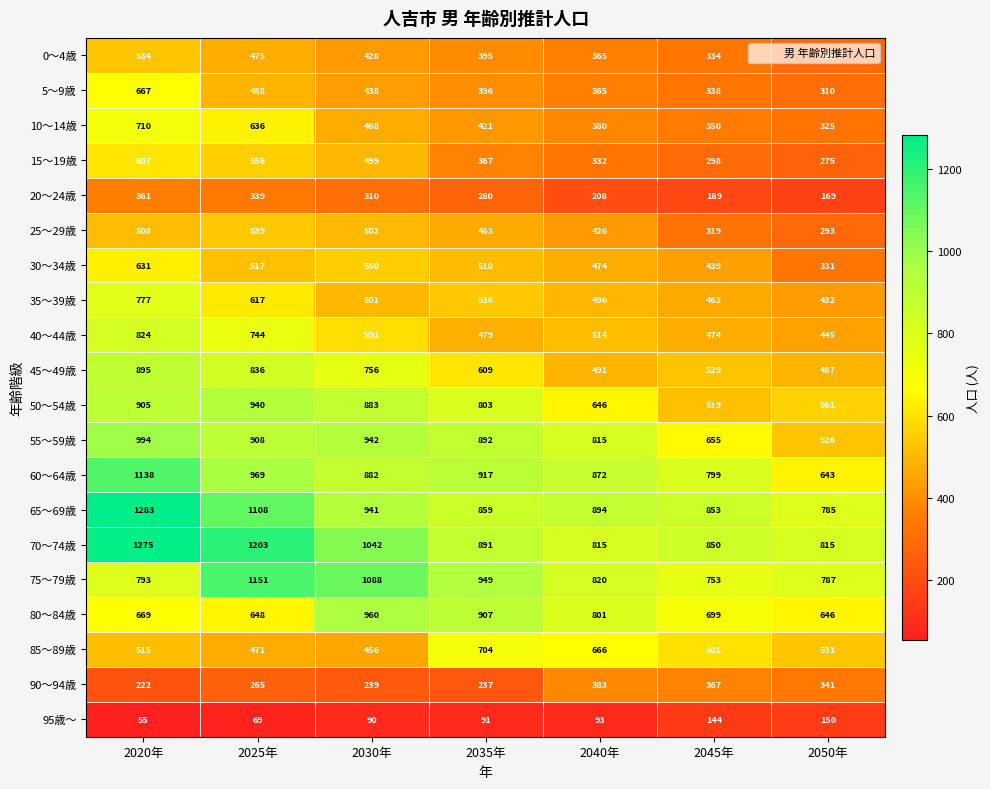

What is the maximum value for 50～54歳?

940